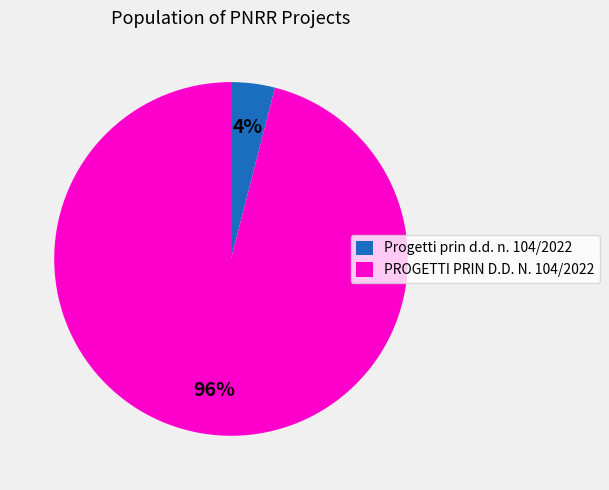

What is the largest slice in the pie chart?

PROGETTI PRIN D.D. N. 104/2022